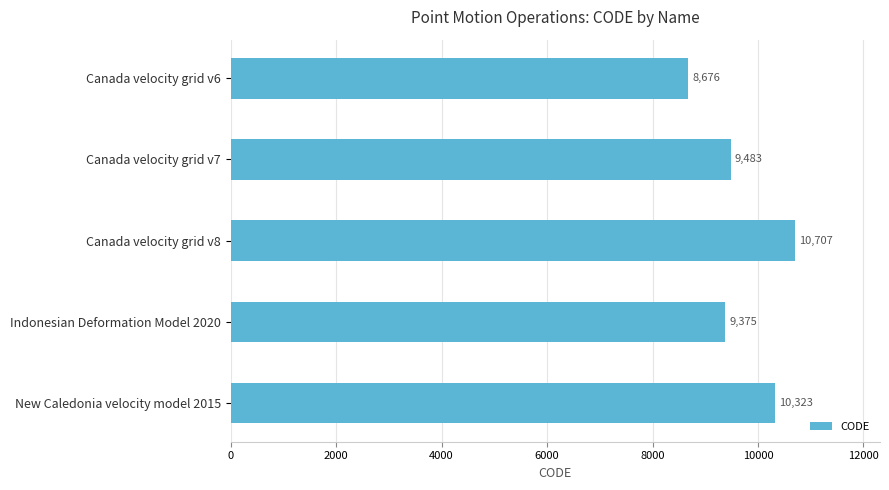

The chart shows a value of 10323 at New Caledonia velocity model 2015. True or false?

True